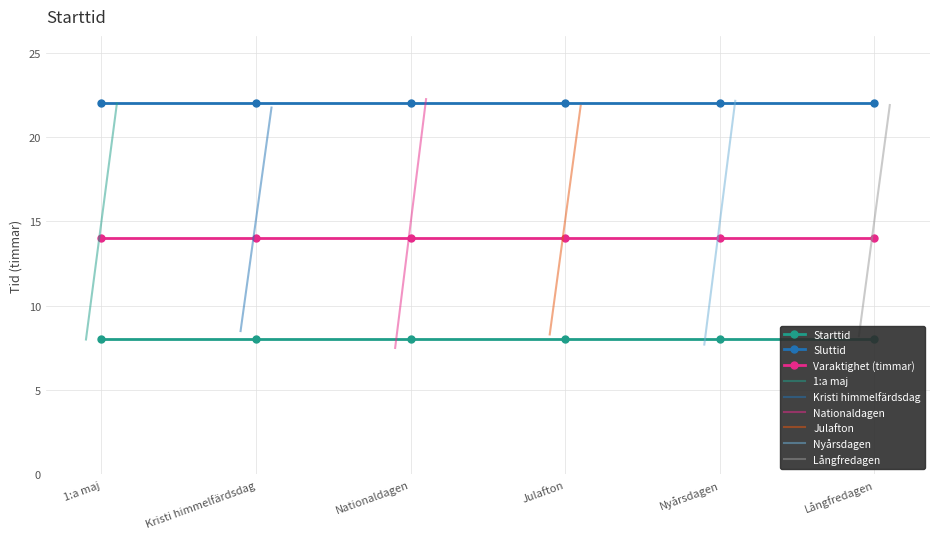

The Nationaldagen series shows 22 at 2024-05-09. True or false?

True